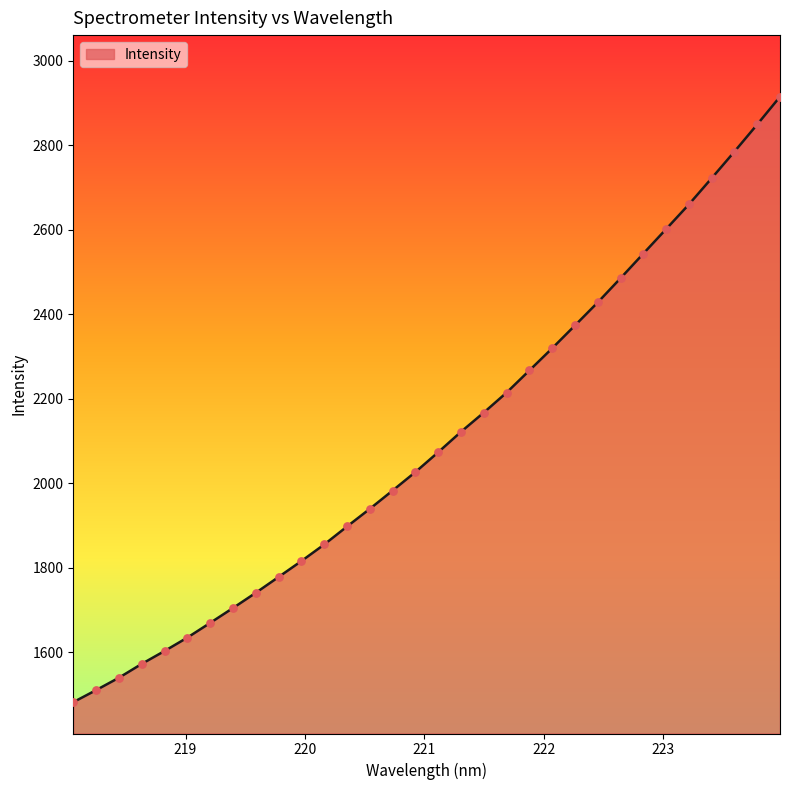

What is the difference between the maximum and minimum values?

1432.4